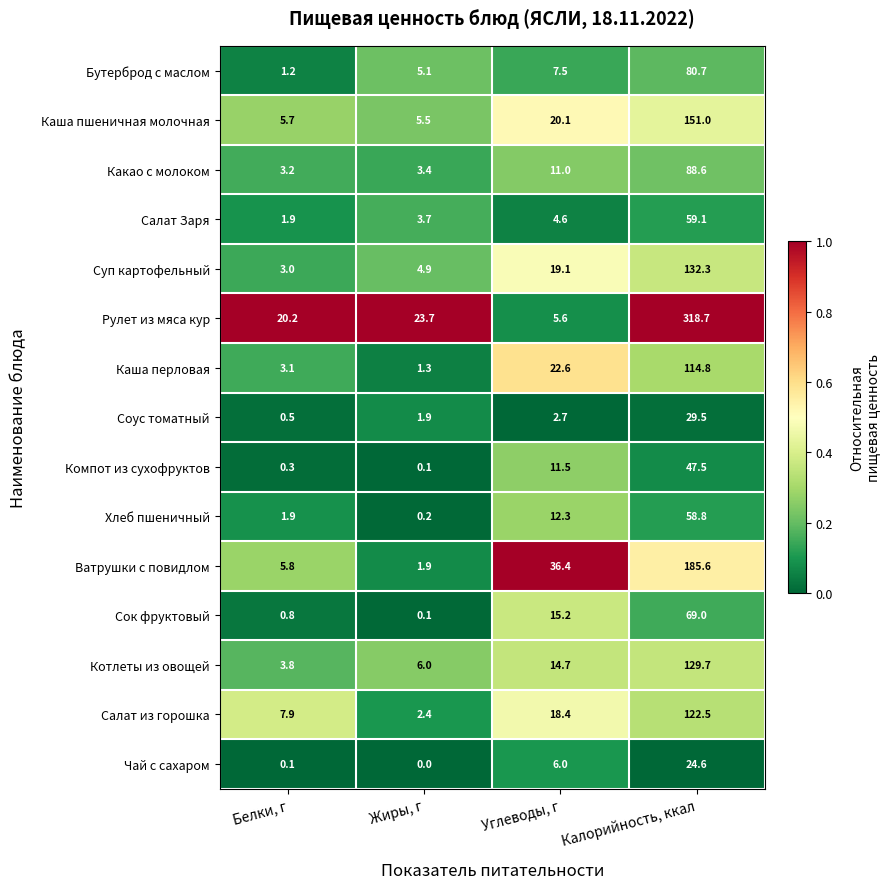

What is the sum of all Каша перловая values?

141.8